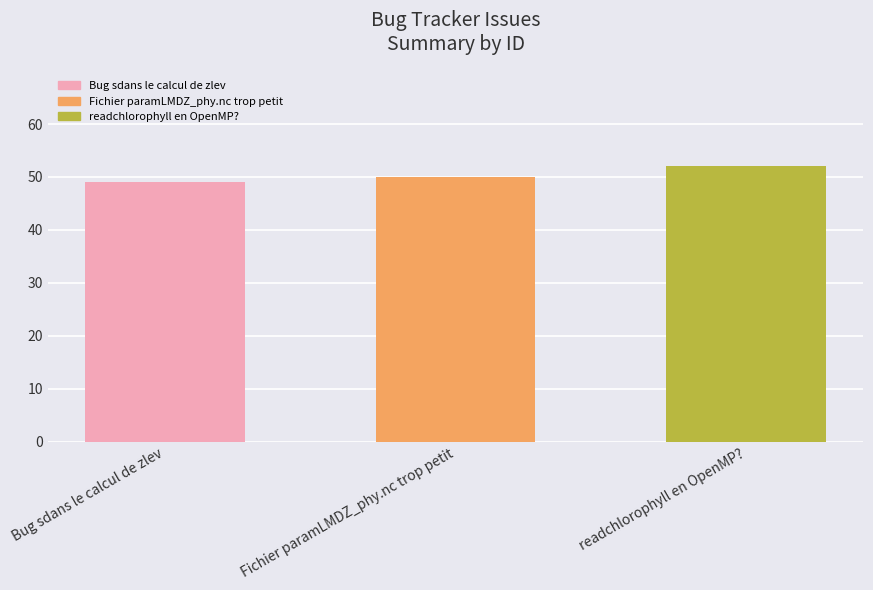

How many data points are less than 50?

1